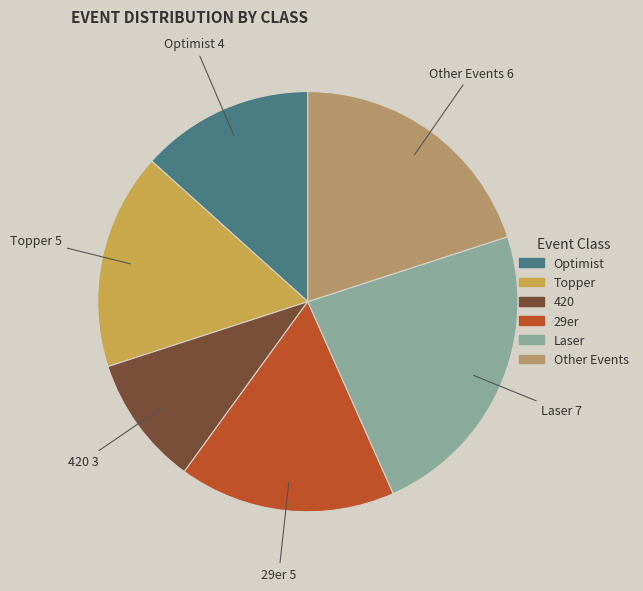

The Optimist slice represents 26% of the pie. True or false?

False